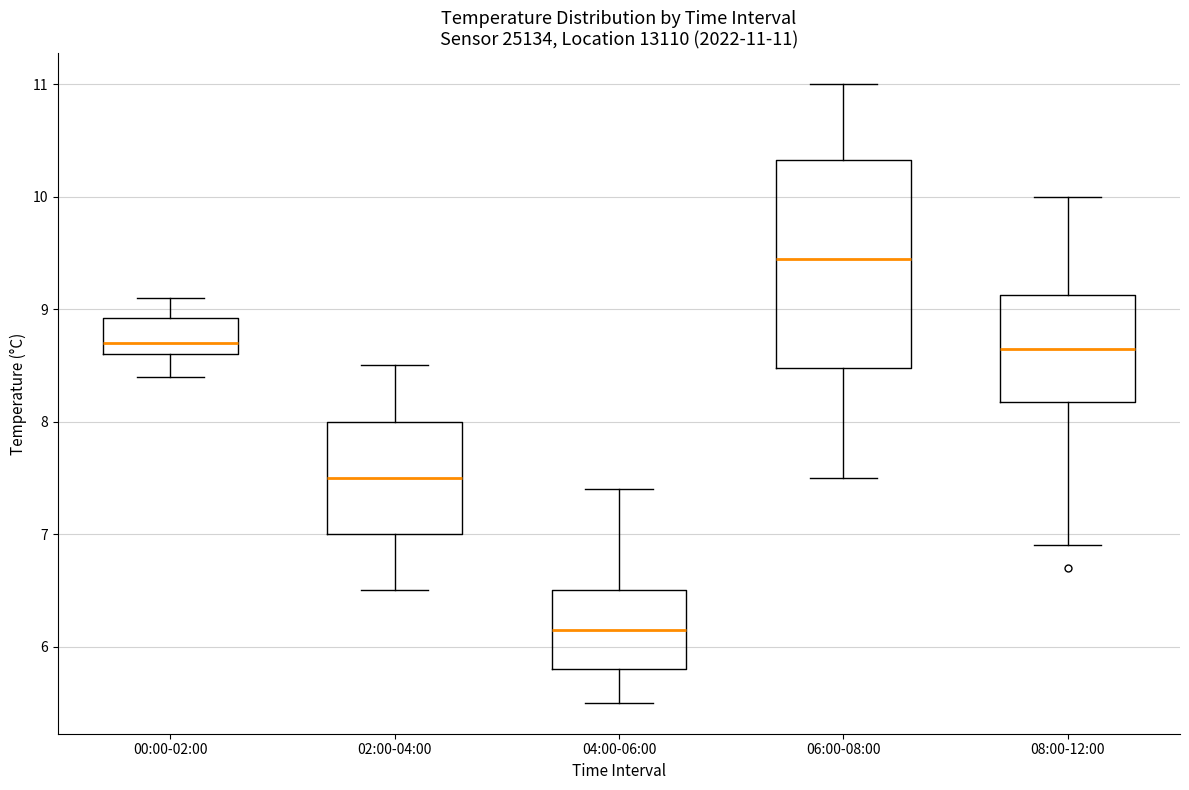

Which box's median line is the lowest?

04:00-06:00